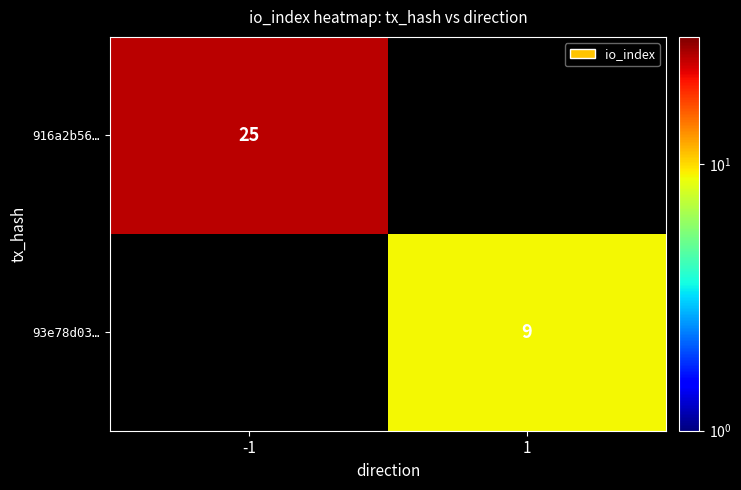

How many distinct data groups are displayed?

2